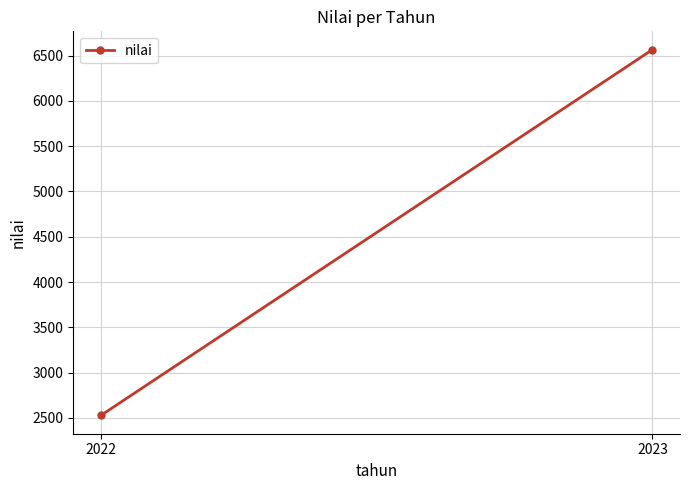

Is this an area chart (filled region under the line)?

No